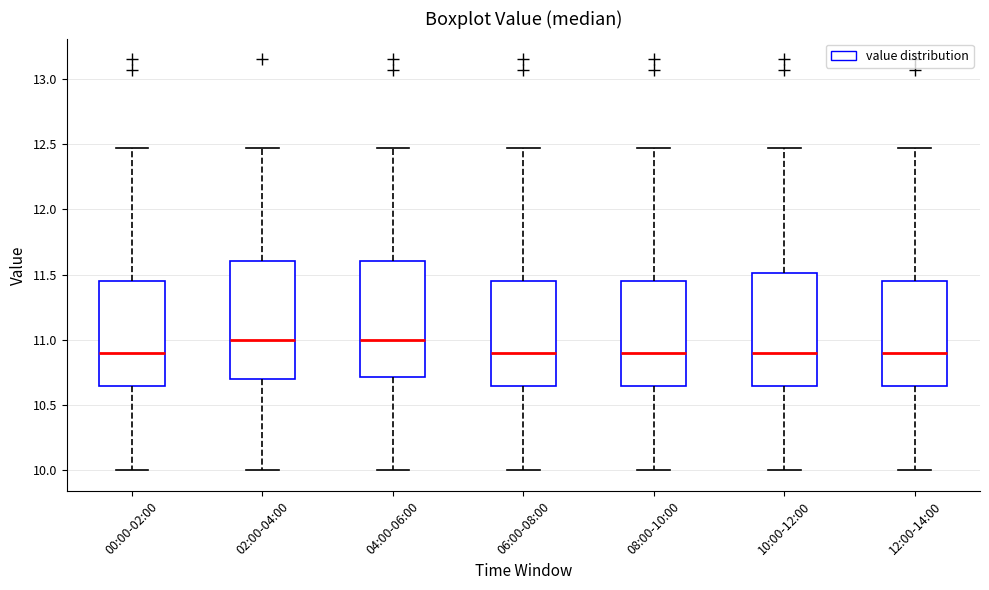

Reading left to right, transcribe this box plot: for each box, give where its median line is, the range the box spans, and where its two whiskers end, as read against the y-axis. The values are not printed on the chart, so give them approximately, as read against the axis.

00:00-02:00: median 10.90, box 10.65 to 11.45, whiskers 10.00 to 12.45
02:00-04:00: median 11.00, box 10.70 to 11.60, whiskers 10.00 to 12.45
04:00-06:00: median 11.00, box 10.70 to 11.60, whiskers 10.00 to 12.45
06:00-08:00: median 10.90, box 10.65 to 11.45, whiskers 10.00 to 12.45
08:00-10:00: median 10.90, box 10.65 to 11.45, whiskers 10.00 to 12.45
10:00-12:00: median 10.90, box 10.65 to 11.50, whiskers 10.00 to 12.45
12:00-14:00: median 10.90, box 10.65 to 11.45, whiskers 10.00 to 12.45